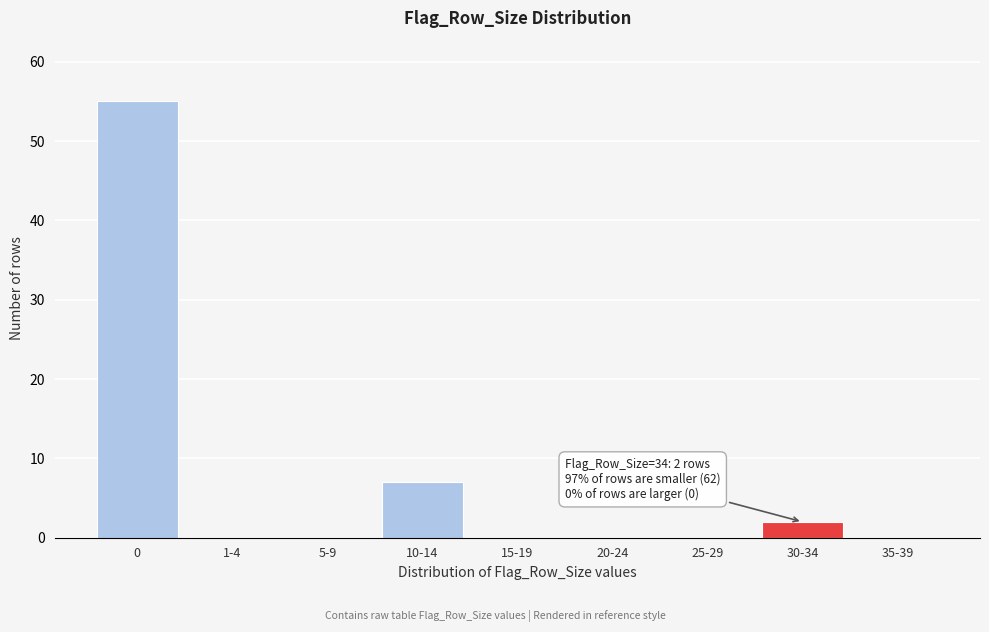

Reading left to right, what are all the values shown in this chart?

0=55	1-4=0	5-9=0	10-14=7	15-19=0	20-24=0	25-29=0	30-34=2	35-39=0